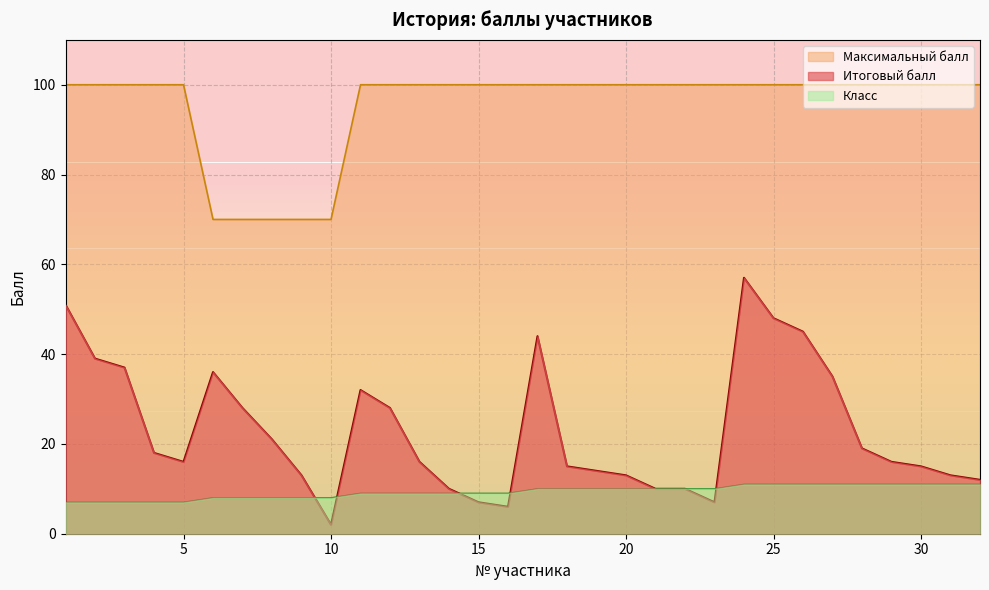

Reading left to right, extract all data points from this chart.

Итоговый балл: 1=51	2=39	3=37	4=18	5=16	6=36	7=28	8=21	9=13	10=2	11=32	12=28	13=16	14=10	15=7	16=6	17=44	18=15	19=14	20=13	21=10	22=10	23=7	24=57	25=48	26=45	27=35	28=19	29=16	30=15	31=13	32=12
Максимальный балл: 1=100	2=100	3=100	4=100	5=100	6=70	7=70	8=70	9=70	10=70	11=100	12=100	13=100	14=100	15=100	16=100	17=100	18=100	19=100	20=100	21=100	22=100	23=100	24=100	25=100	26=100	27=100	28=100	29=100	30=100	31=100	32=100
Класс: 1=7	2=7	3=7	4=7	5=7	6=8	7=8	8=8	9=8	10=8	11=9	12=9	13=9	14=9	15=9	16=9	17=10	18=10	19=10	20=10	21=10	22=10	23=10	24=11	25=11	26=11	27=11	28=11	29=11	30=11	31=11	32=11